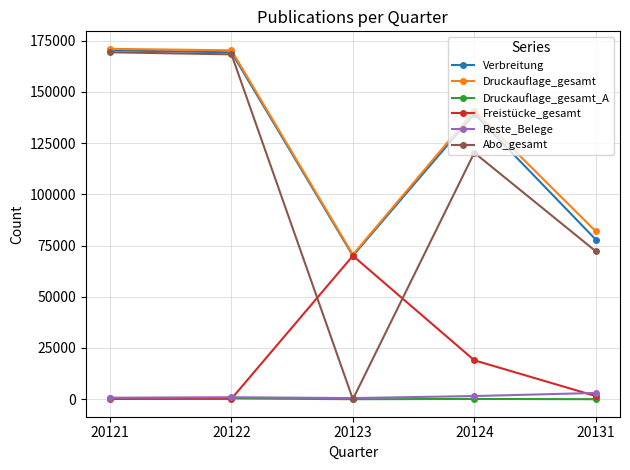

What is the highest value of the Reste_Belege series?

3048